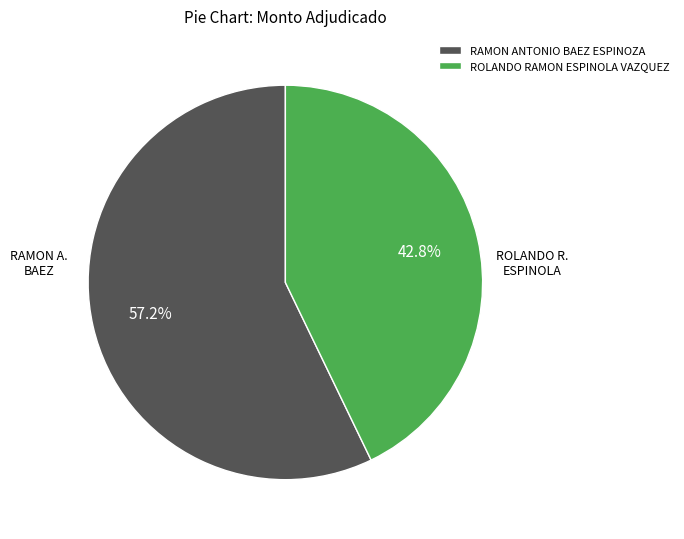

To the nearest percent, what is the difference between the RAMON ANTONIO BAEZ ESPINOZA and ROLANDO RAMON ESPINOLA VAZQUEZ slice percentages?

14%